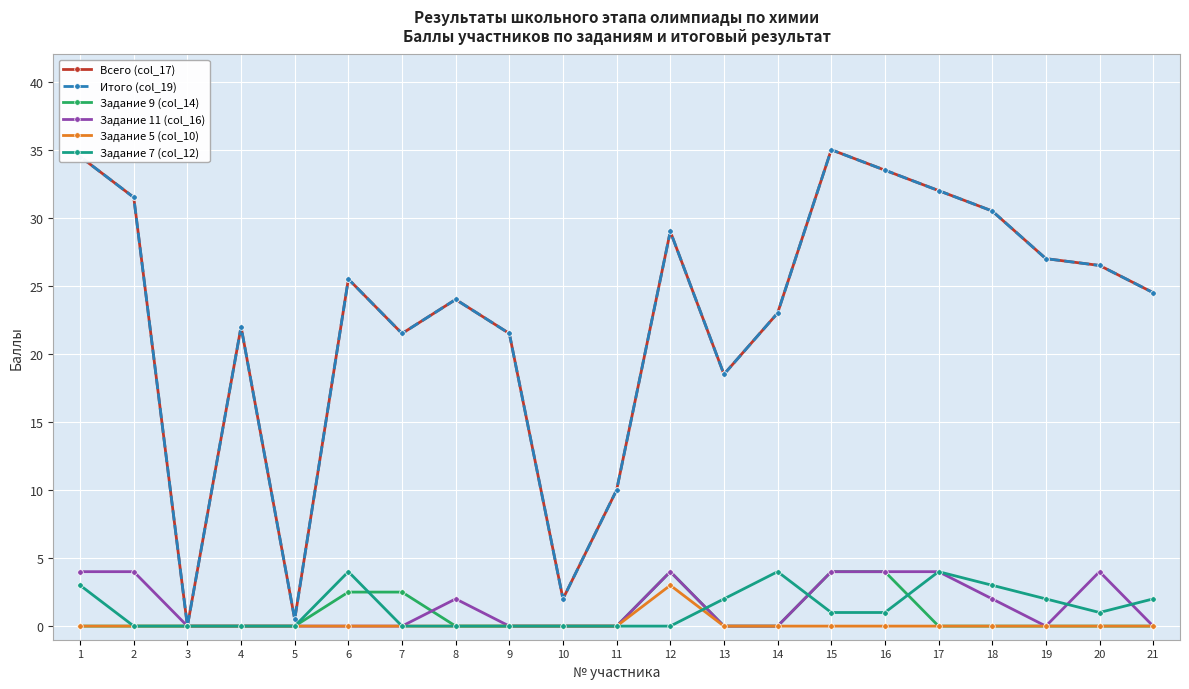

Where is the first local maximum for Задание 9 (col_14)?

12